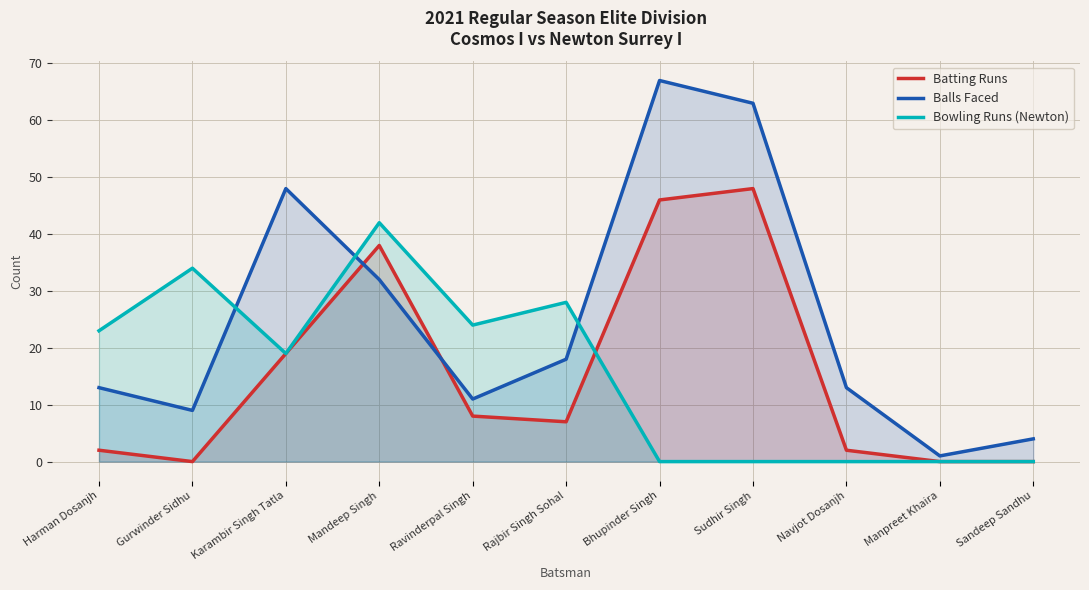

How many categories are shown in the chart?

11